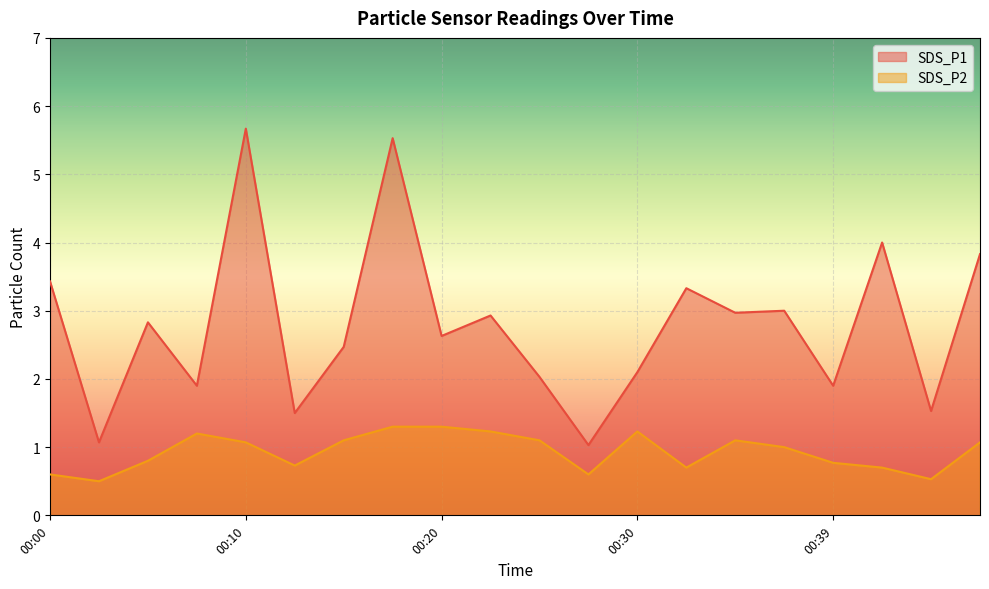

True or false: SDS_P2 has more than 0 interior local peaks.

True